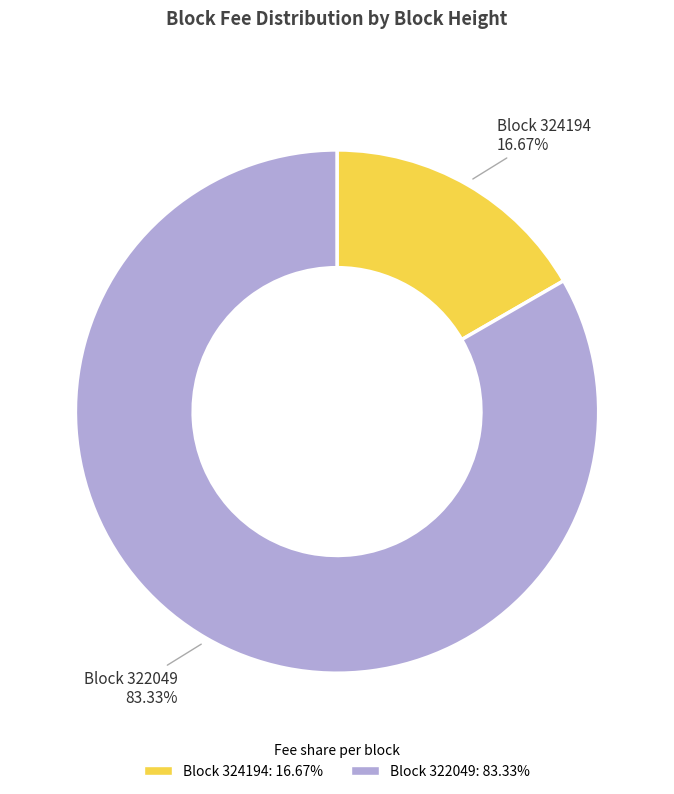

Does any single category account for the majority?

Yes